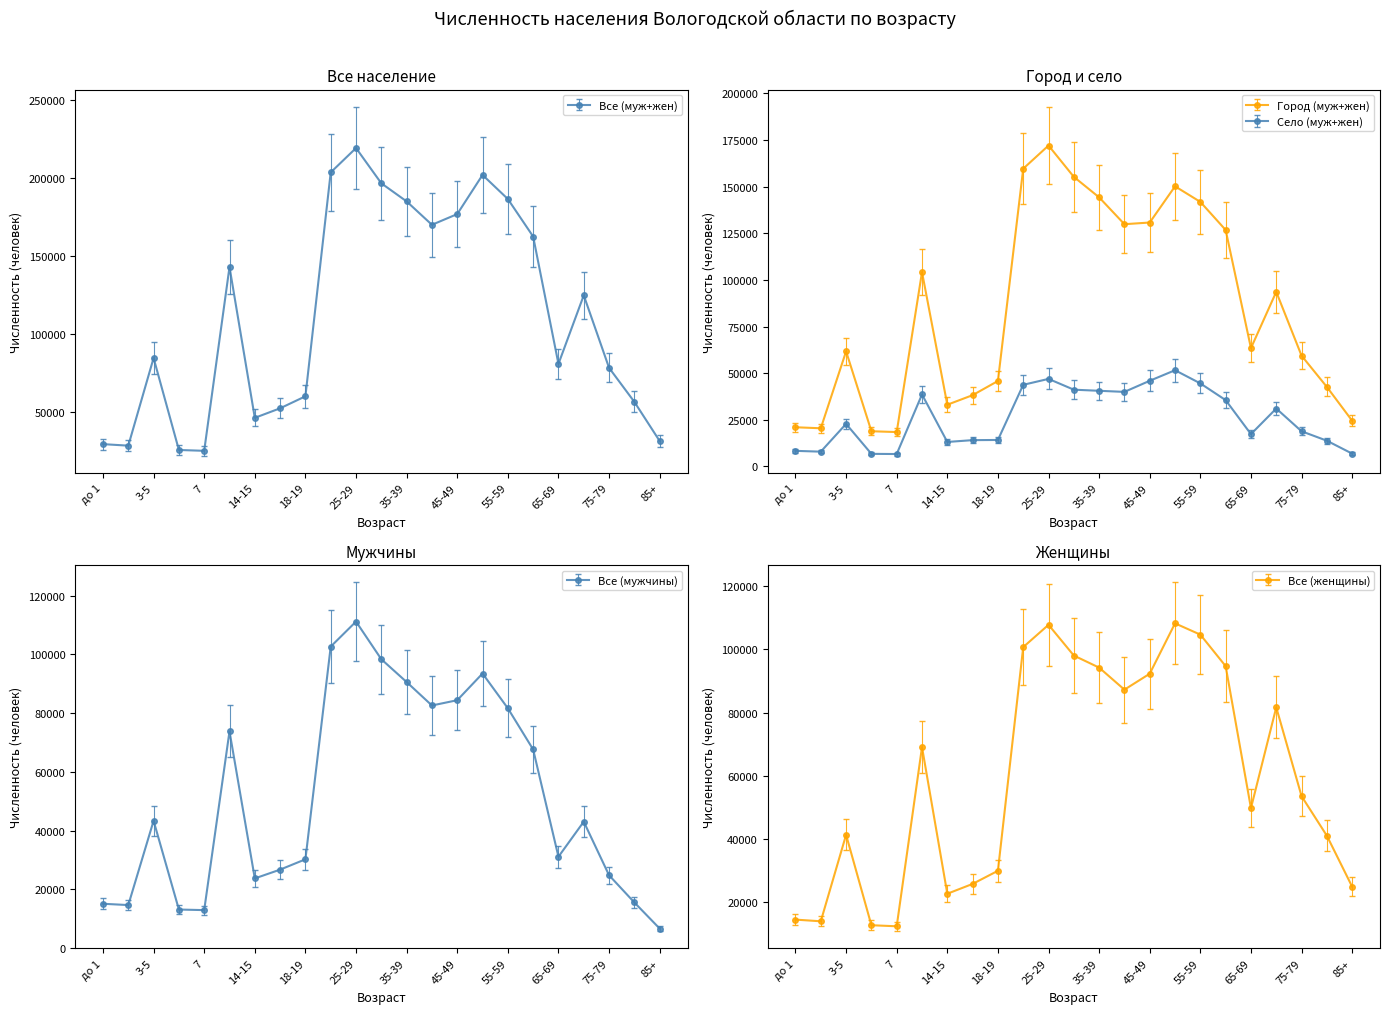

At which label is Село (муж+жен) closest to 29118?

70-74